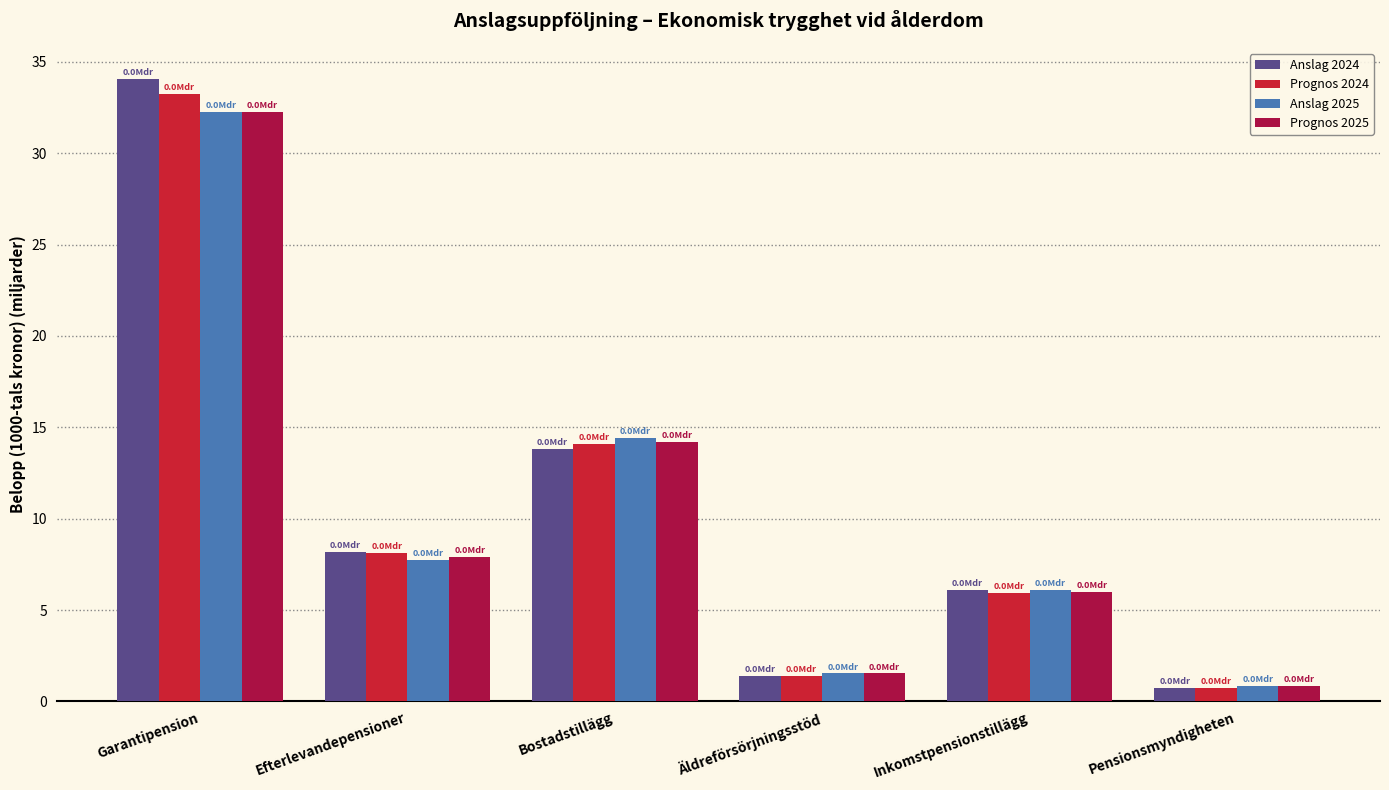

What value does the Anslag 2025 series have at Garantipension?

32.3